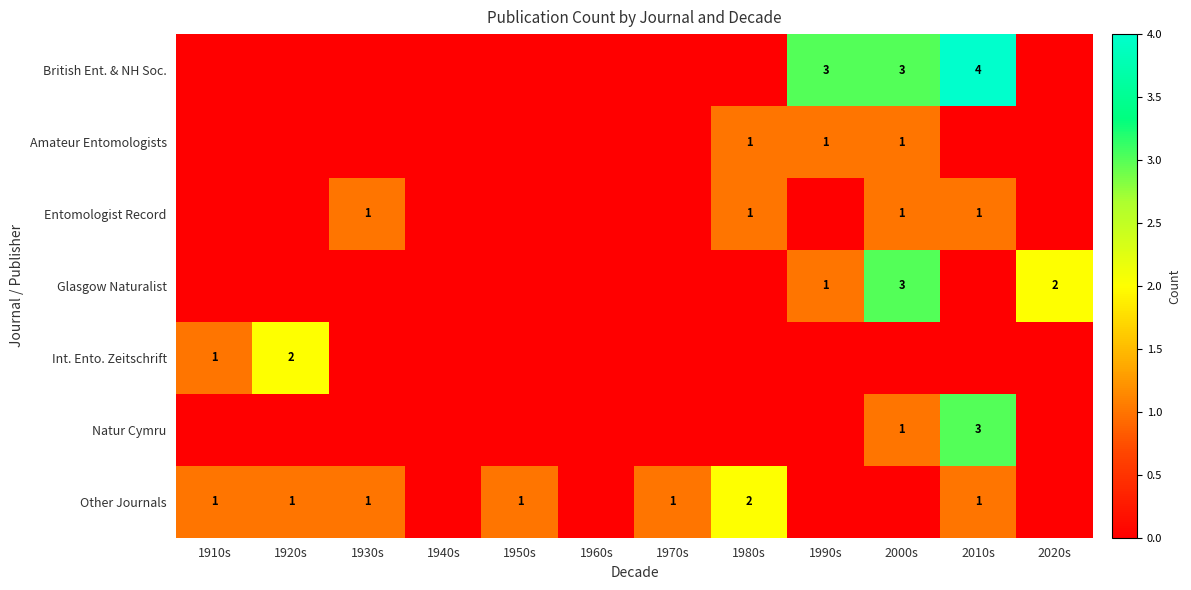

The British Ent. & NH Soc. series shows 4 at 2010s. True or false?

True